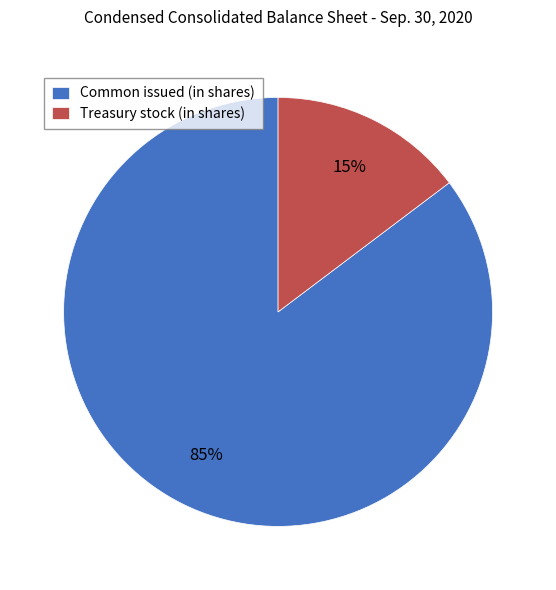

True or false: Common issued (in shares) accounts for 74% of the total.

False